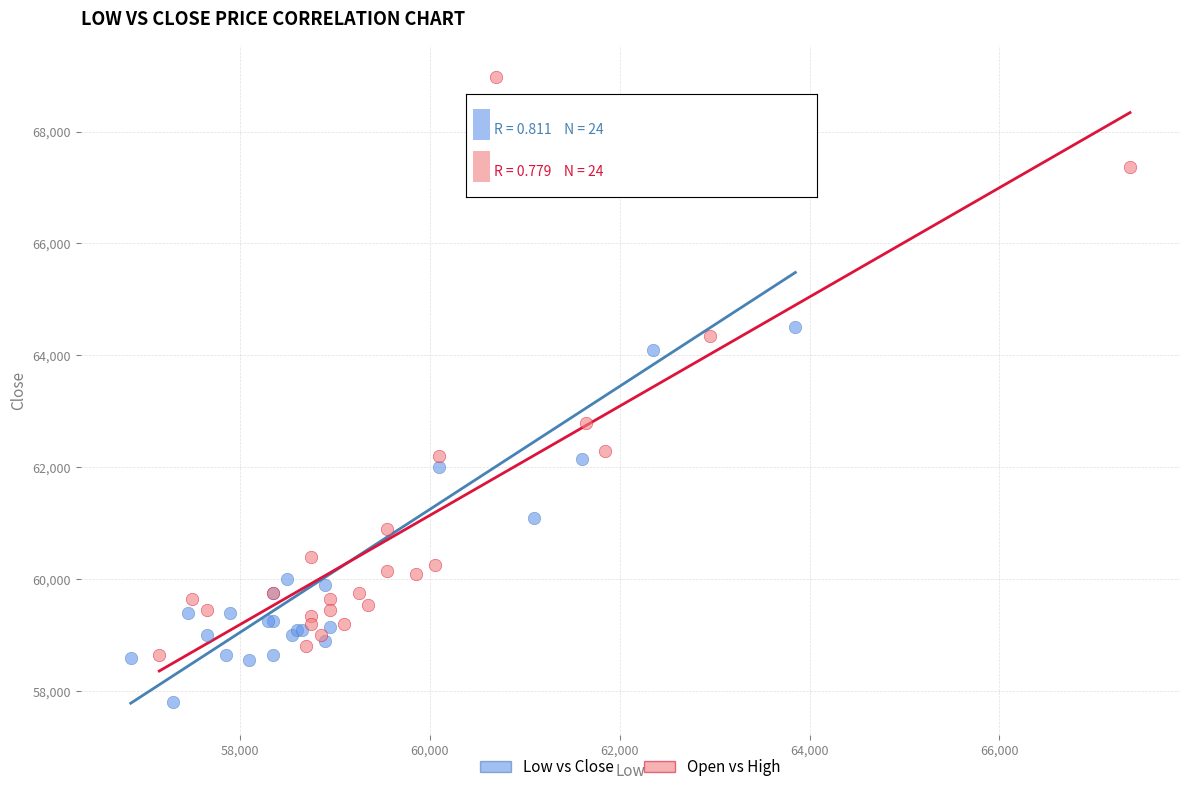

Which series reaches the minimum Y coordinate?

Low vs Close